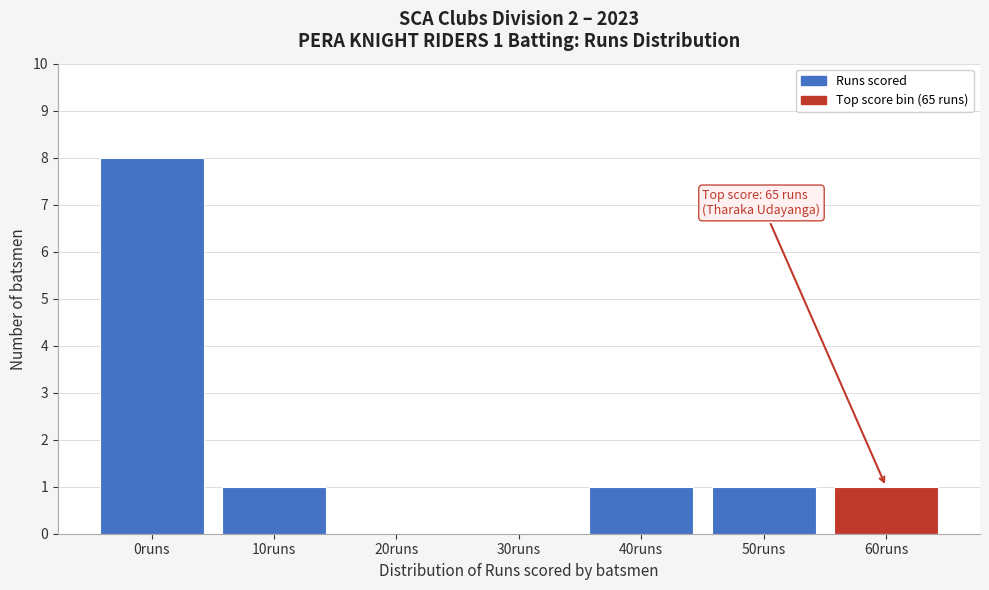

Reading left to right, transcribe all the data shown in this chart.

0runs=8	10runs=1	20runs=0	30runs=0	40runs=1	50runs=1	60runs=1